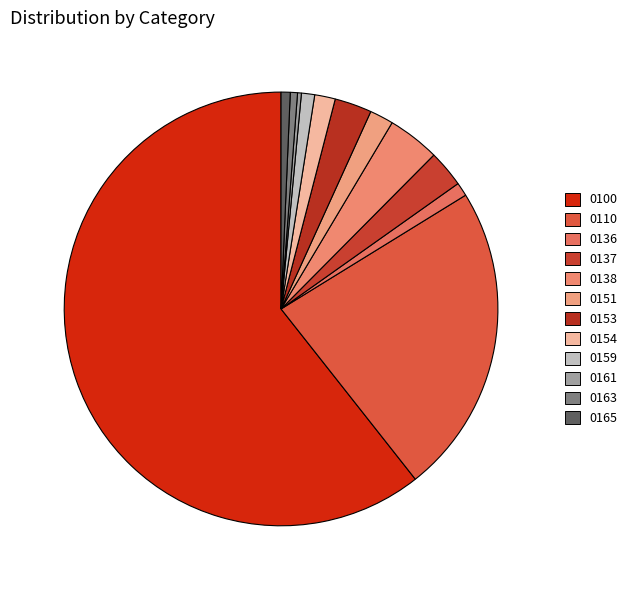

What is the smallest slice in the pie chart?

0161